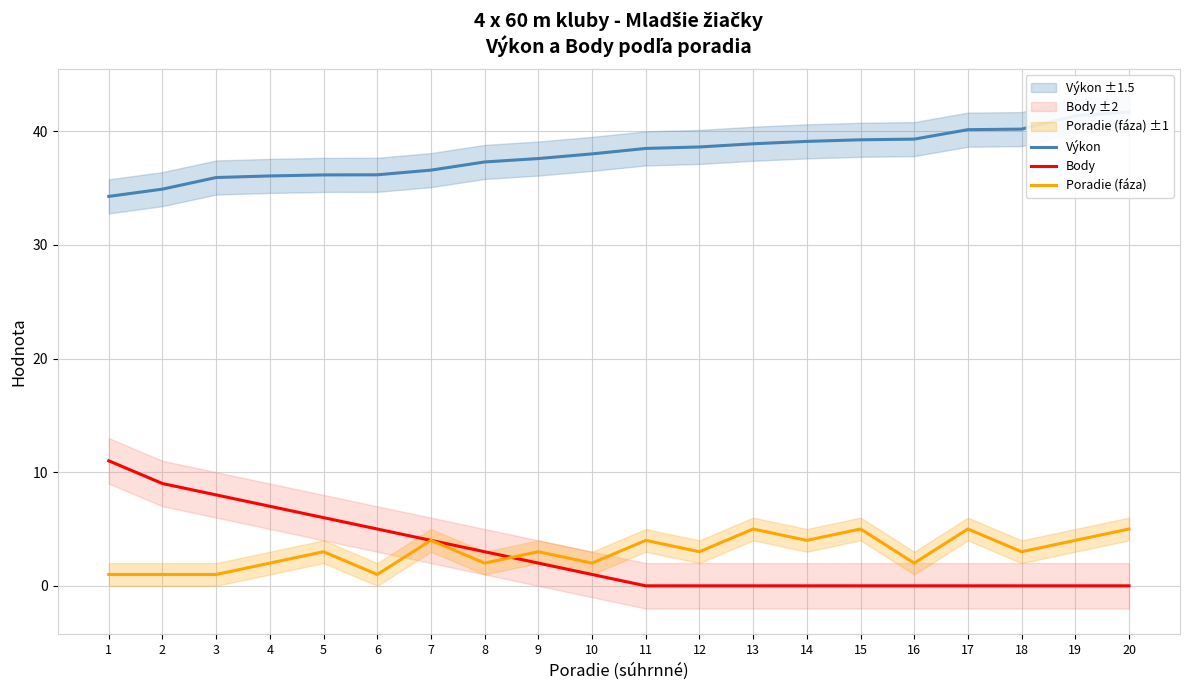

What is the total value across all series at 9?

42.6